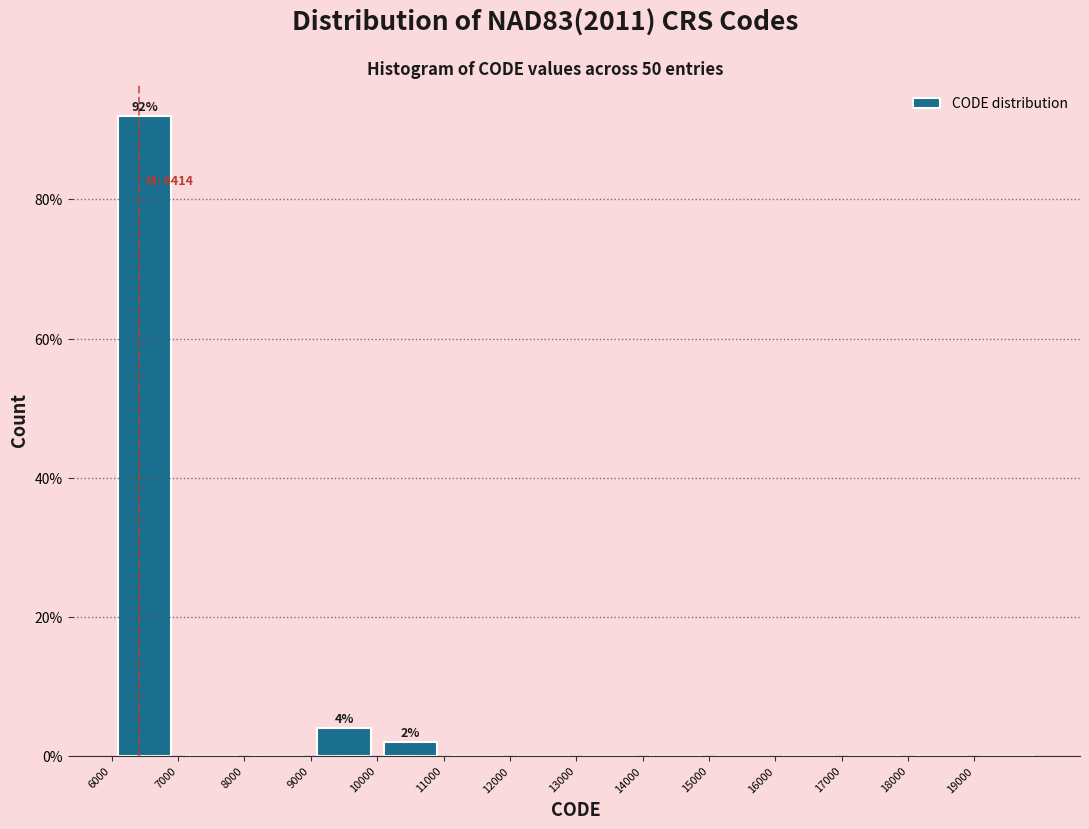

Which range on the x-axis has the tallest bar?

6000 to 7000